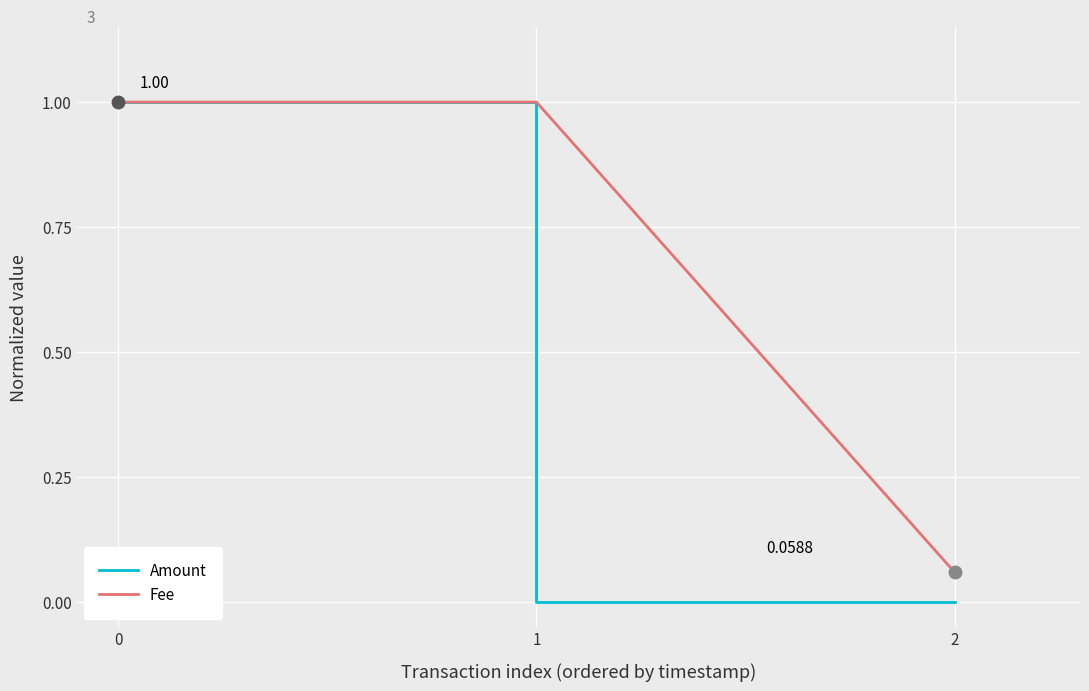

Does the chart have visible grid lines?

Yes